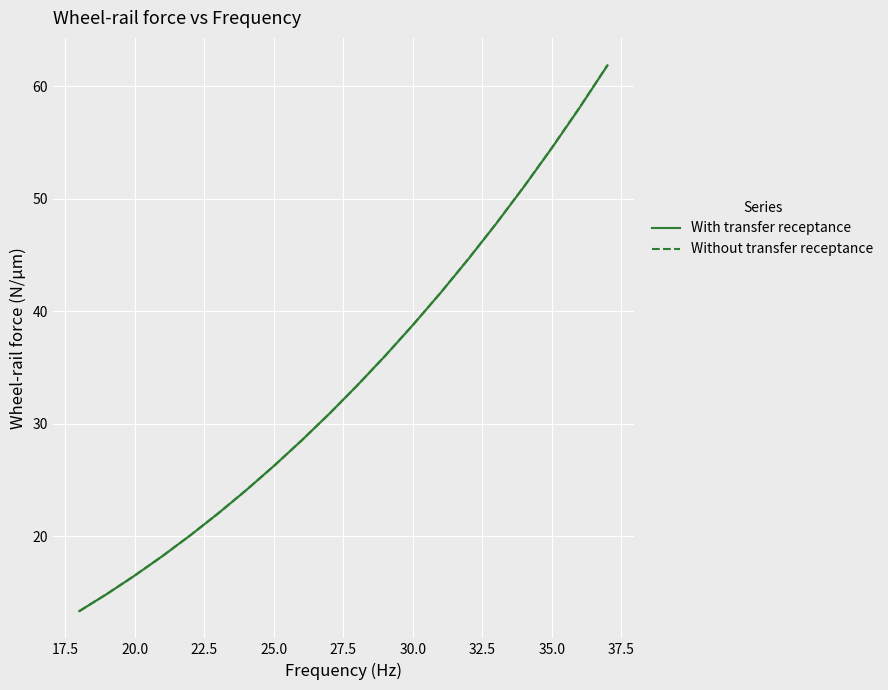

The Without transfer receptance series shows 21.9 at 35.0. True or false?

False